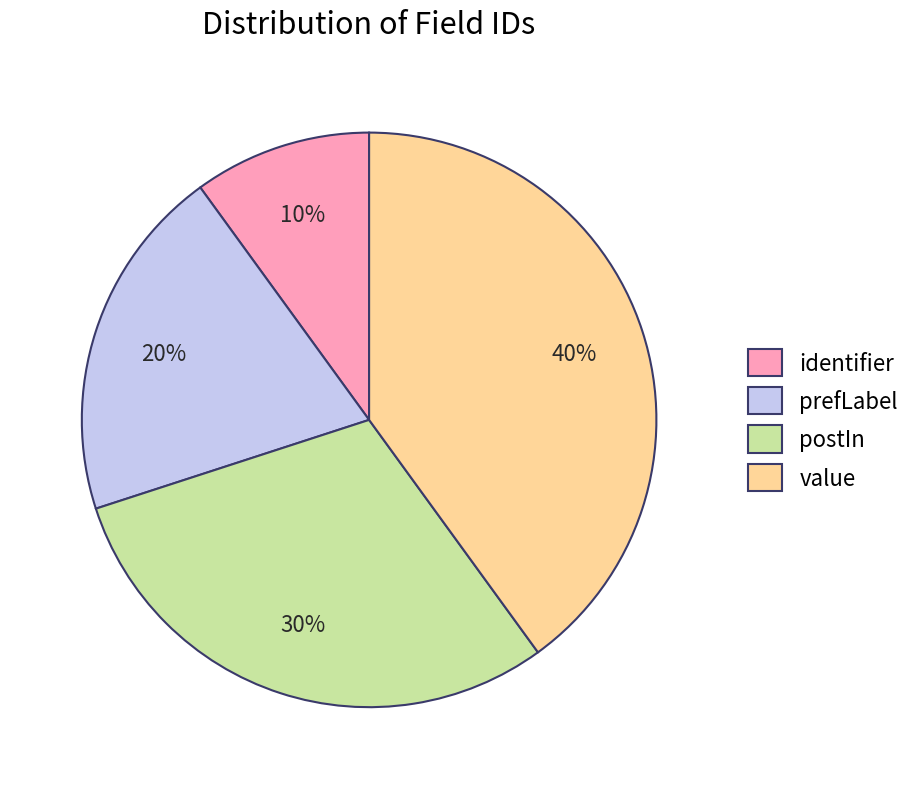

To the nearest percent, what percentage of the pie is identifier?

10%